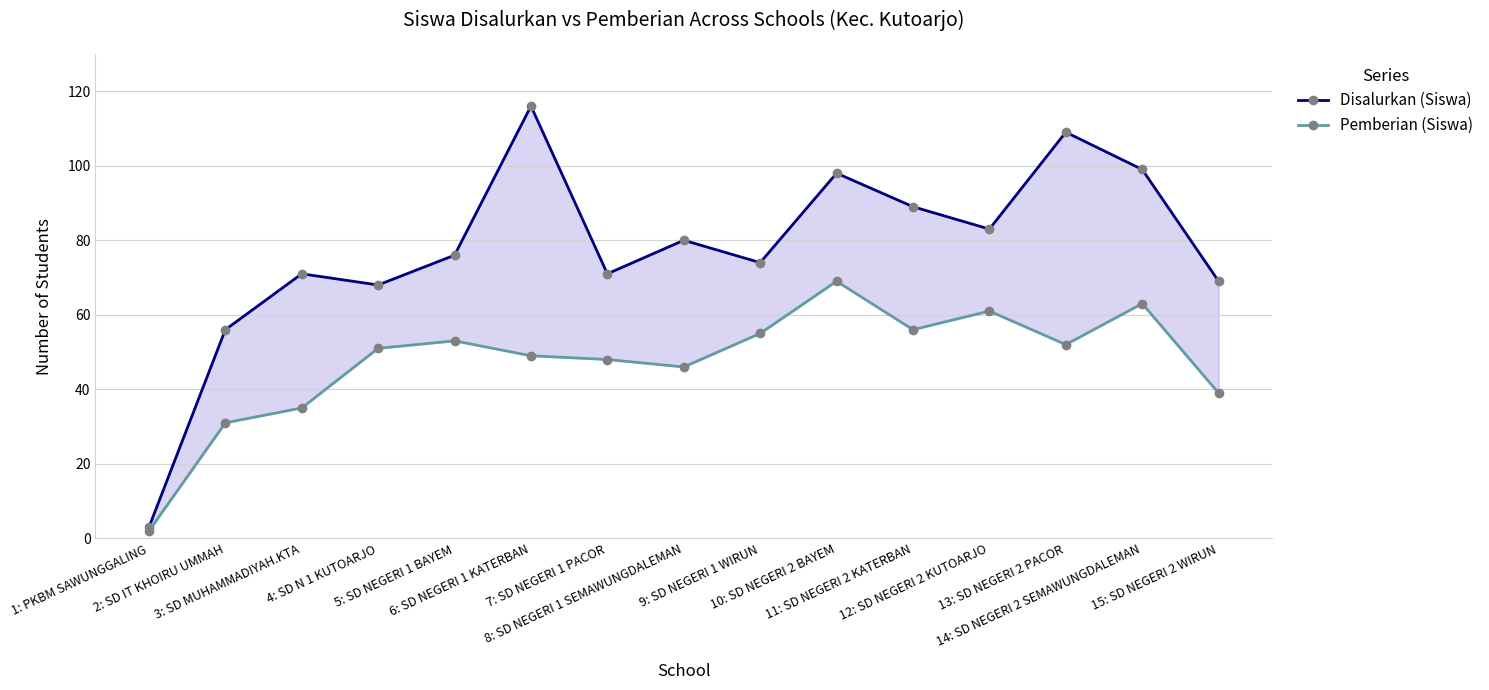

What is the sum of the Pemberian (Siswa) values at 6: SD NEGERI 1 KATERBAN and 1: PKBM SAWUNGGALING?

51